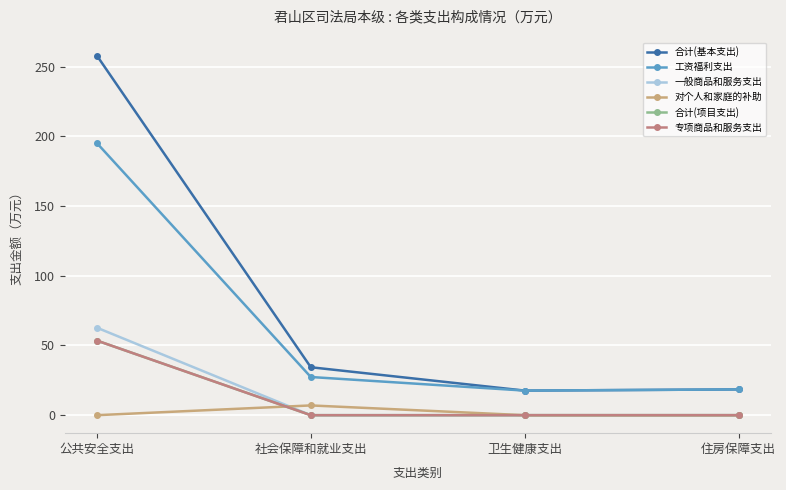

Read the 合计(基本支出) value at 住房保障支出.

18.5